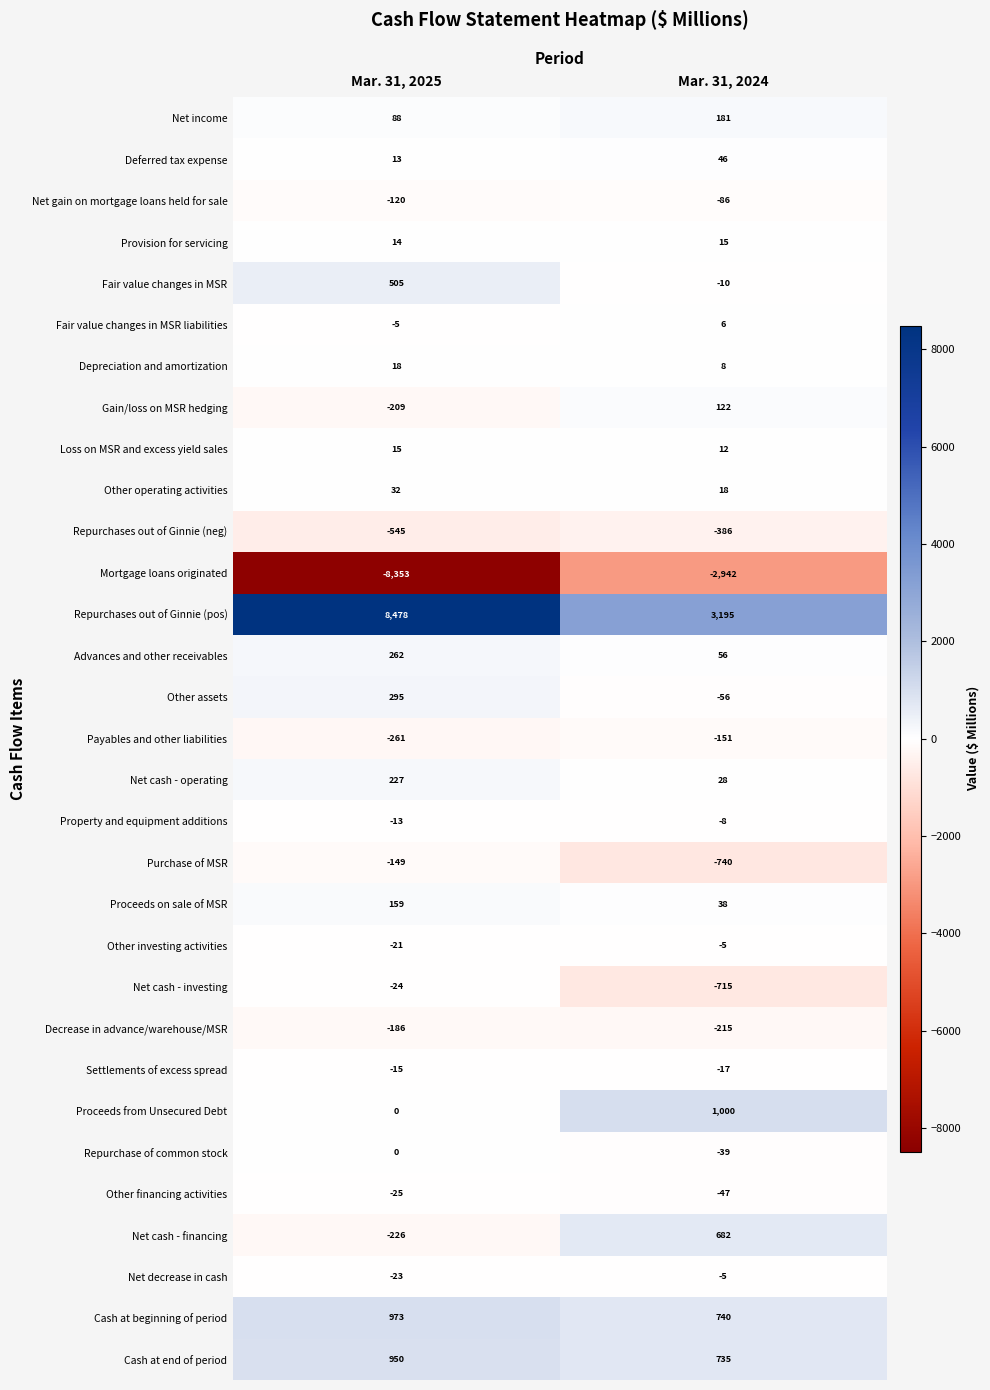

Which series has the largest total across all categories?

Repurchases out of Ginnie (pos)